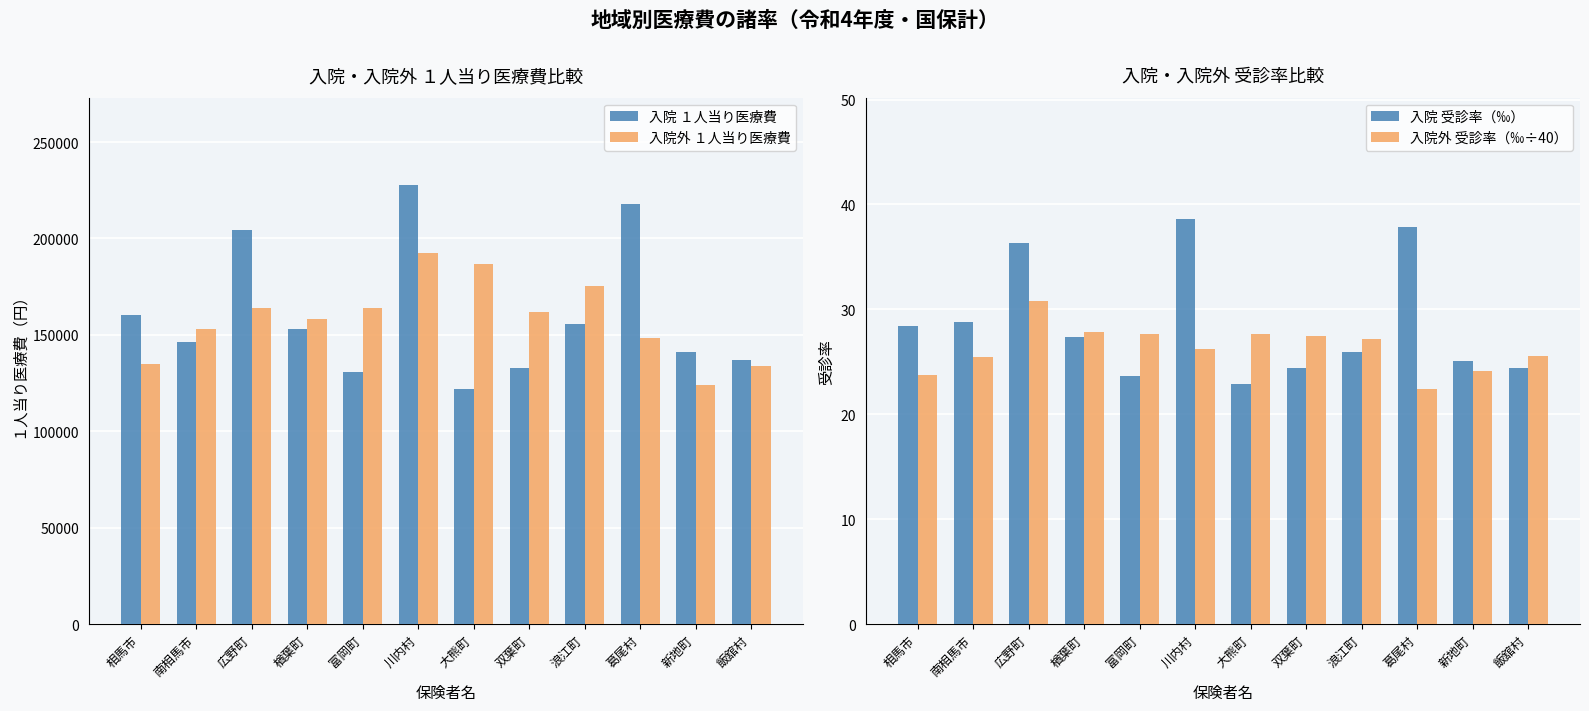

The value of 入院外 １人当り医療費 at 双葉町 is 83824.4. True or false?

False